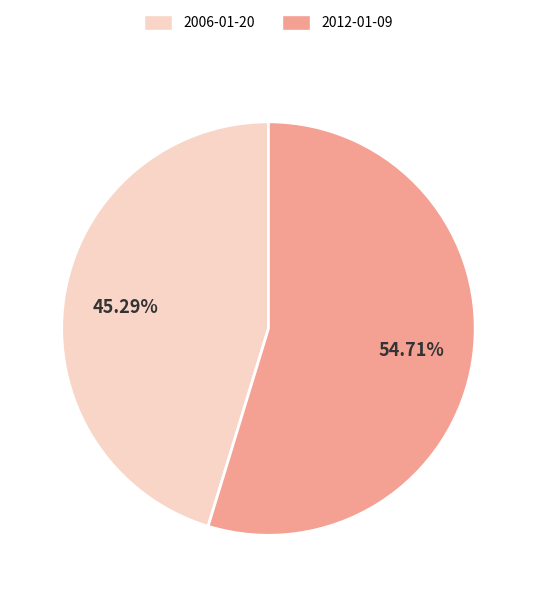

The 2012-01-09 slice represents 69% of the pie. True or false?

False